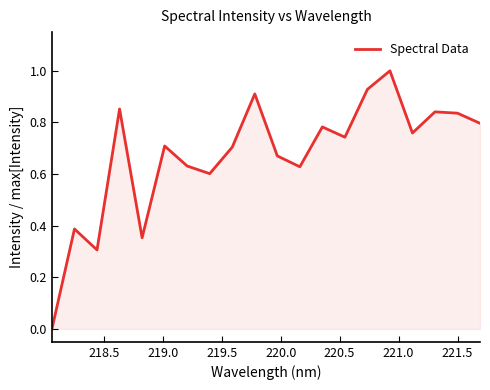

What is the difference between the maximum and minimum values?

1.0